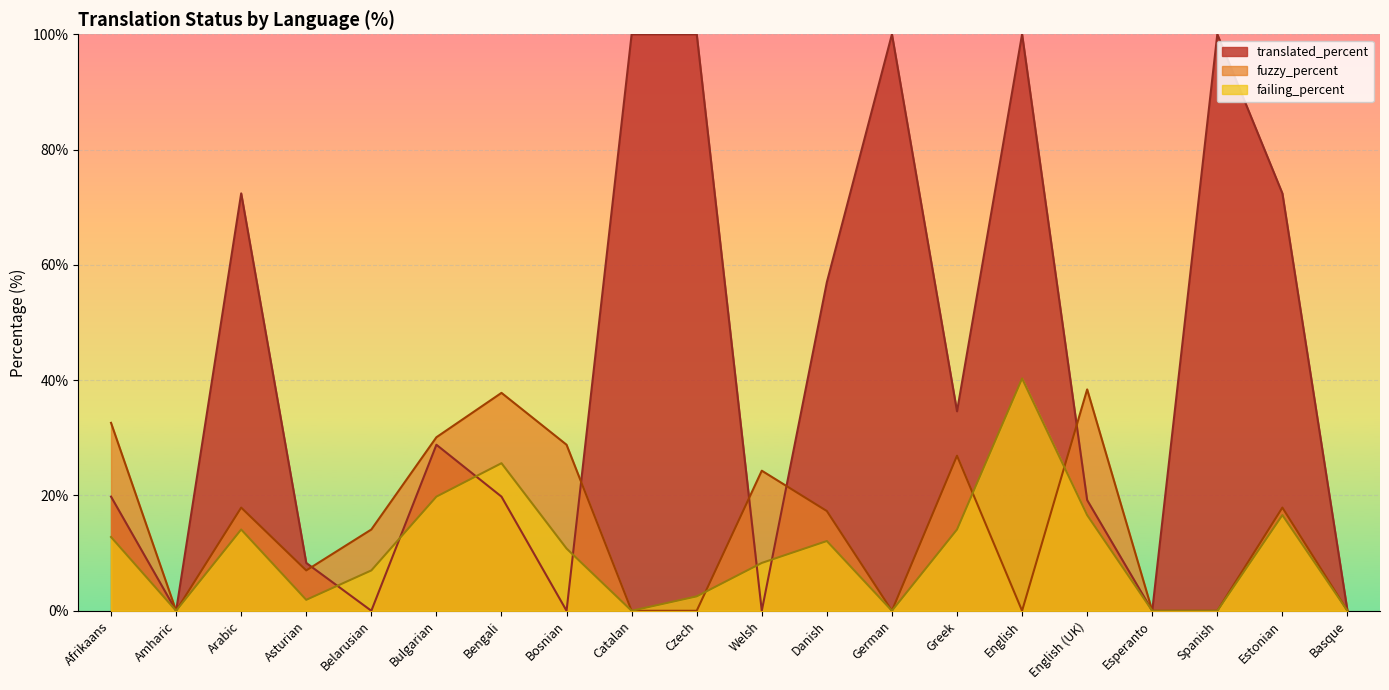

What are all the series names shown in the legend?

translated_percent, fuzzy_percent, failing_percent